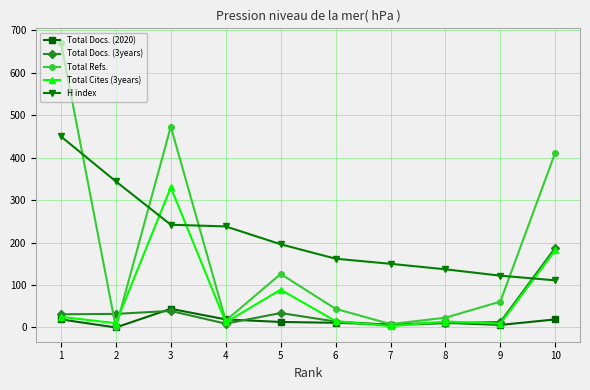

At which label does Total Refs. reach its minimum?

2